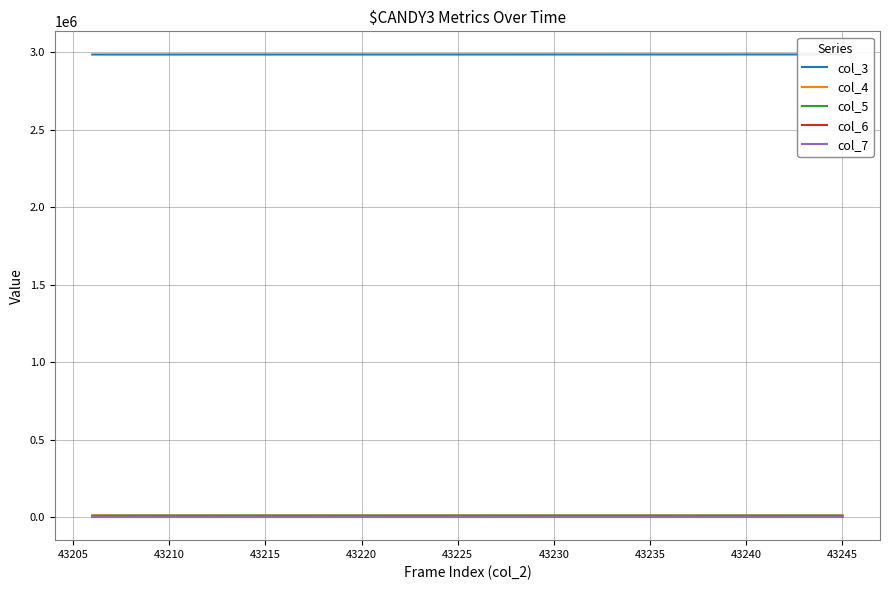

In col_4, how many points are higher than both neighbors (excluding endpoints)?

14